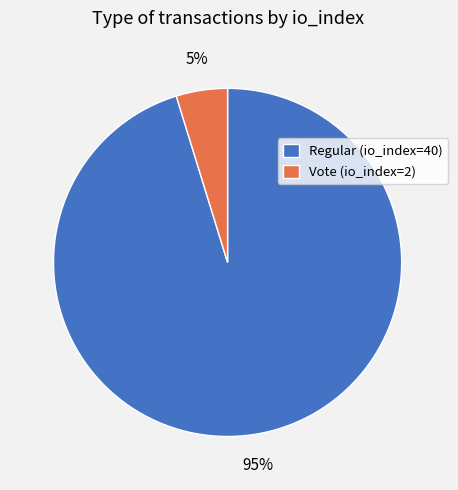

True or false: Vote (io_index=2) accounts for 5% of the total.

True